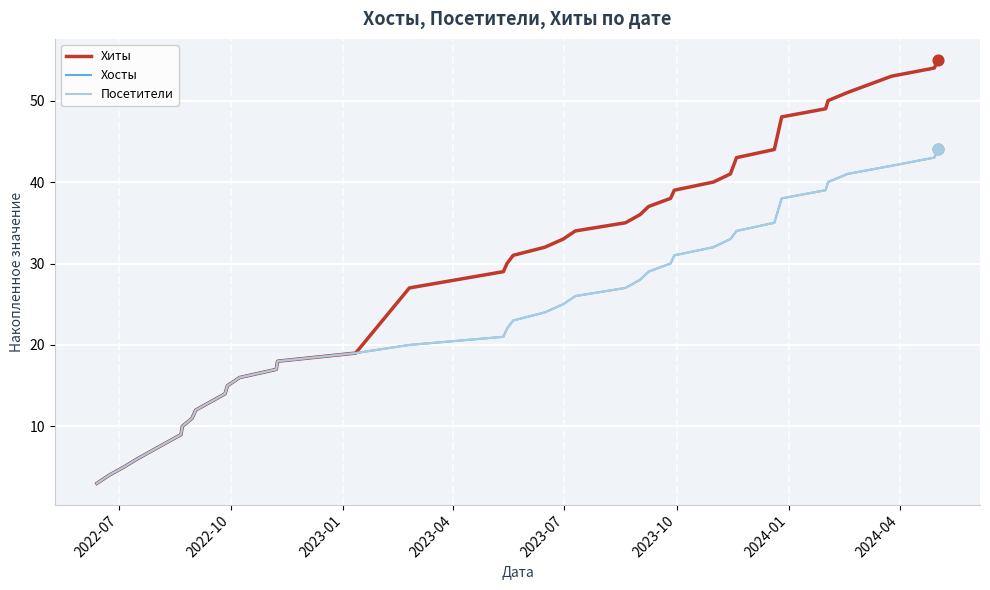

What are all the series names shown in the legend?

Хиты, Хосты, Посетители